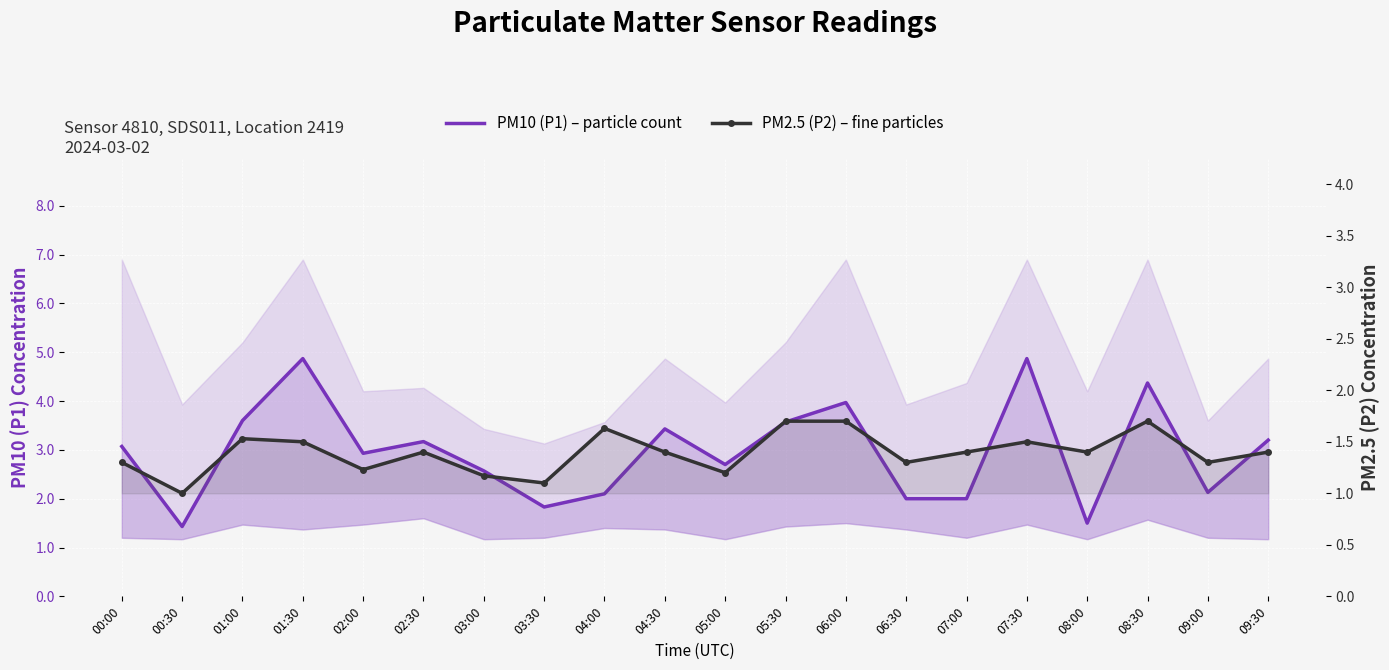

Reading left to right, extract all data points from this chart.

PM10 (P1) – particle count: 00:00=3.1	00:30=1.4	01:00=3.6	01:30=4.9	02:00=2.9	02:30=3.2	03:00=2.6	03:30=1.8	04:00=2.1	04:30=3.4	05:00=2.7	05:30=3.6	06:00=4.0	06:30=2.0	07:00=2.0	07:30=4.9	08:00=1.5	08:30=4.4	09:00=2.1	09:30=3.2
PM2.5 (P2) – fine particles: 00:00=1.3	00:30=1.0	01:00=1.5	01:30=1.5	02:00=1.2	02:30=1.4	03:00=1.2	03:30=1.1	04:00=1.6	04:30=1.4	05:00=1.2	05:30=1.7	06:00=1.7	06:30=1.3	07:00=1.4	07:30=1.5	08:00=1.4	08:30=1.7	09:00=1.3	09:30=1.4